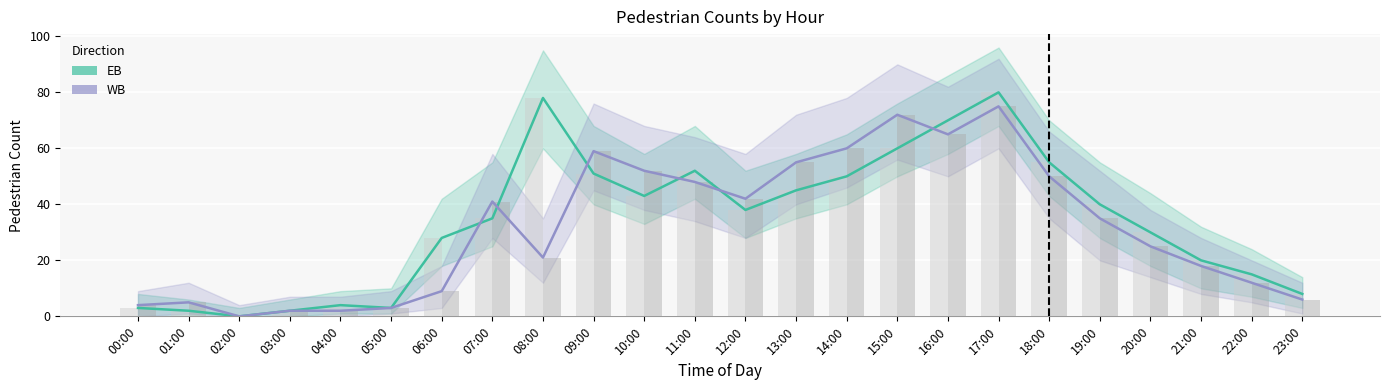

How many groups of bars are there?

24